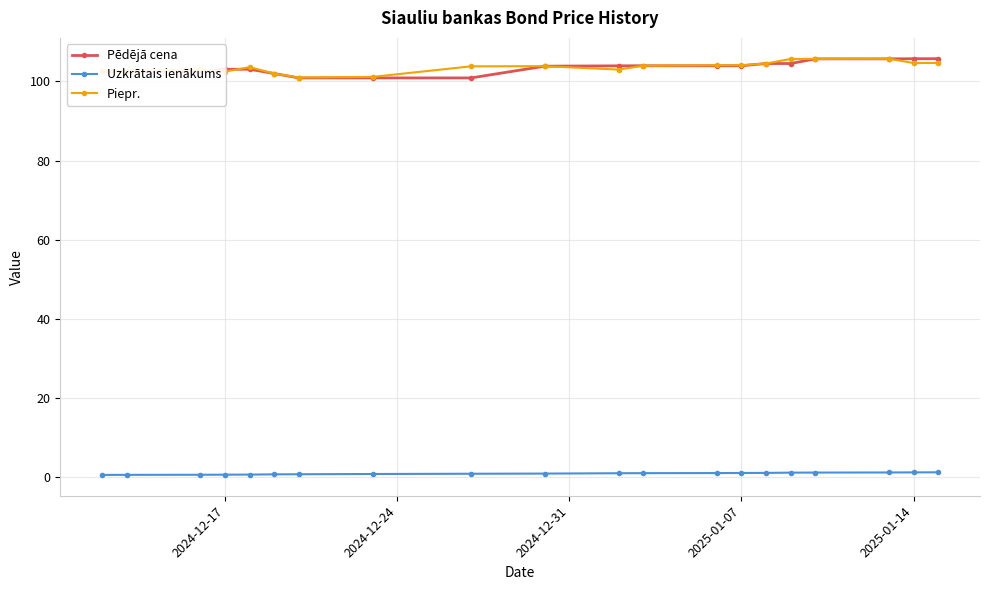

How many lines are shown in the chart?

3